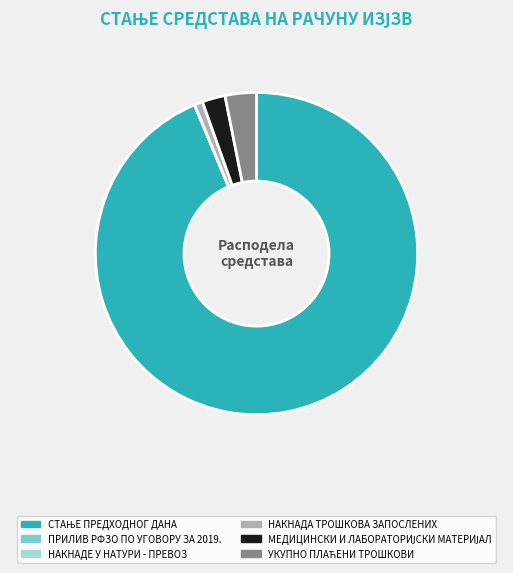

Does any single category account for the majority?

Yes